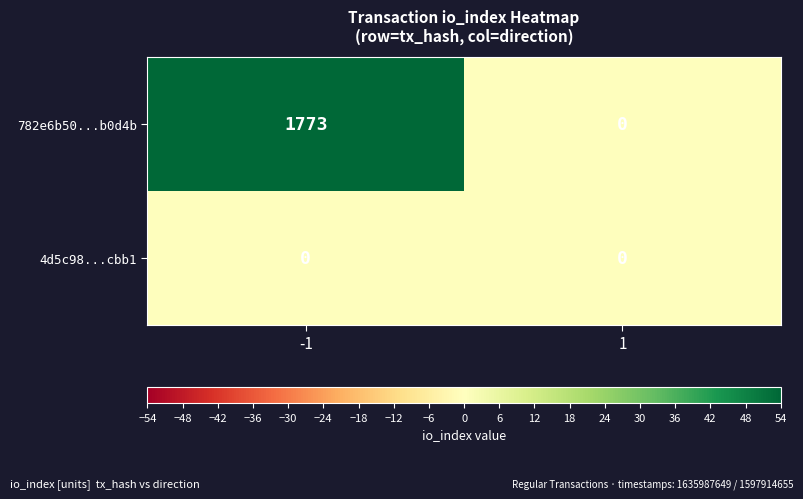

Reading right to left, transcribe all the data shown in this chart.

782e6b50...b0d4b: 0	1773
4d5c98...cbb1: 0	0